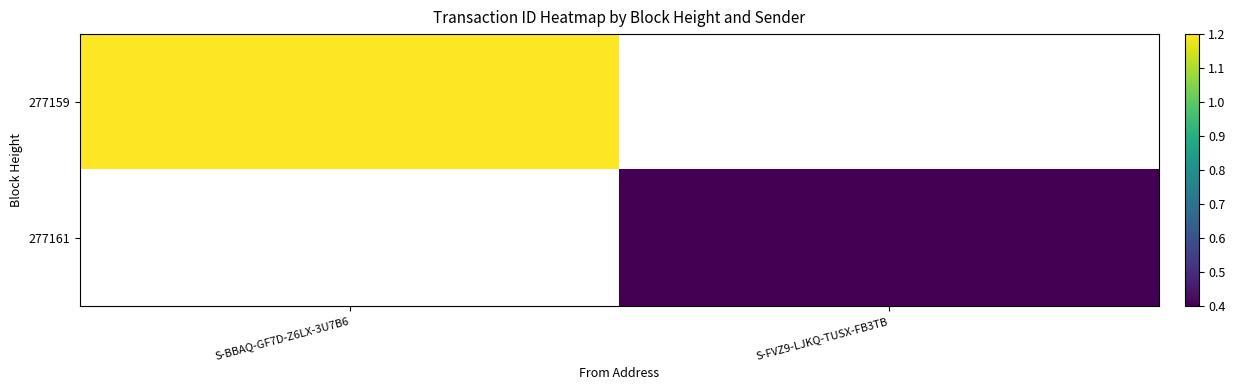

True or false: 277159 has a value of 0.5 at S-BBAQ-GF7D-Z6LX-3U7B6.

False